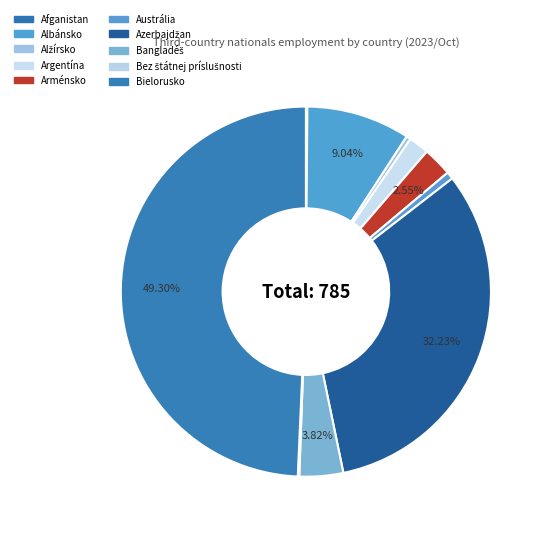

Is it true that Argentína is 14% of the pie?

False